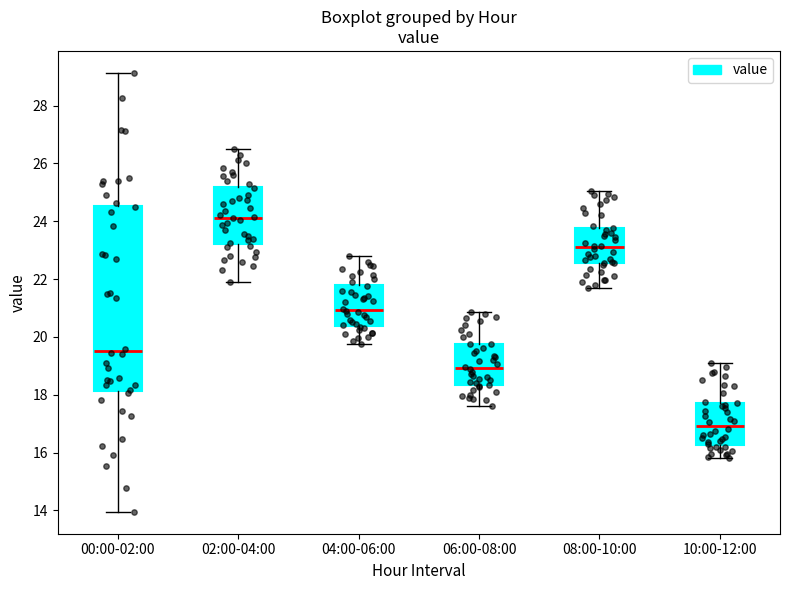

Comparing the boxes themselves (not the whiskers), which one is the tallest?

00:00-02:00